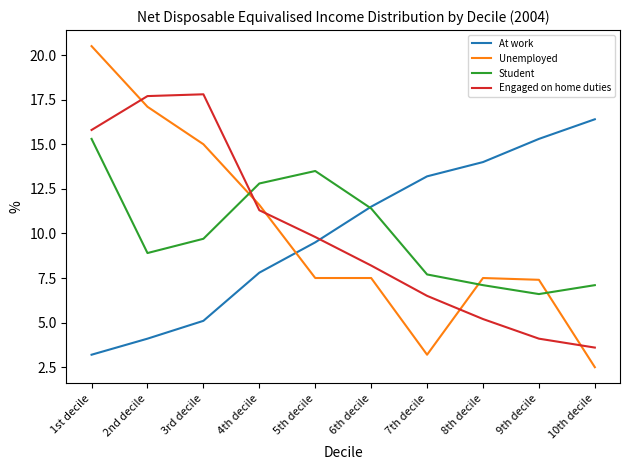

Where does the Unemployed series first go above 7?

1st decile